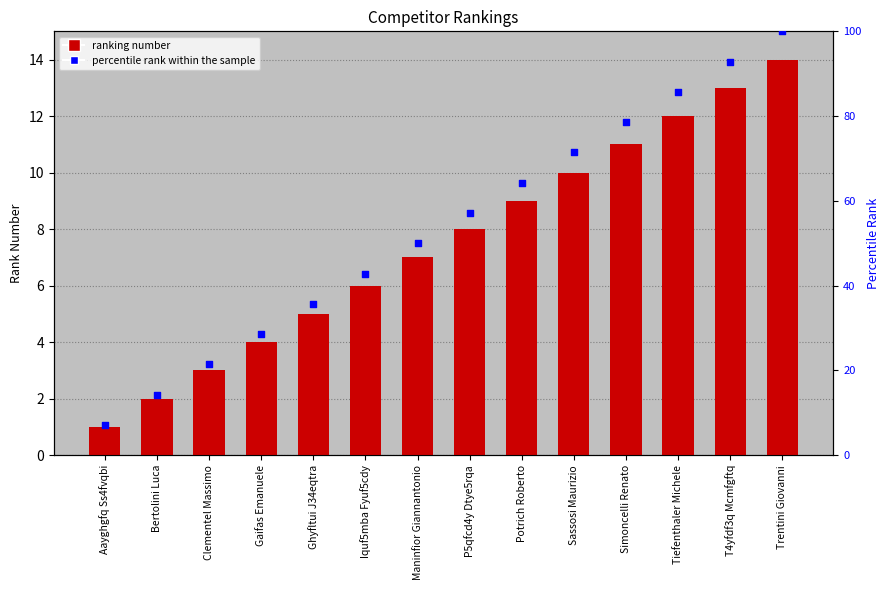

Which series contains the lowest Y value?

#